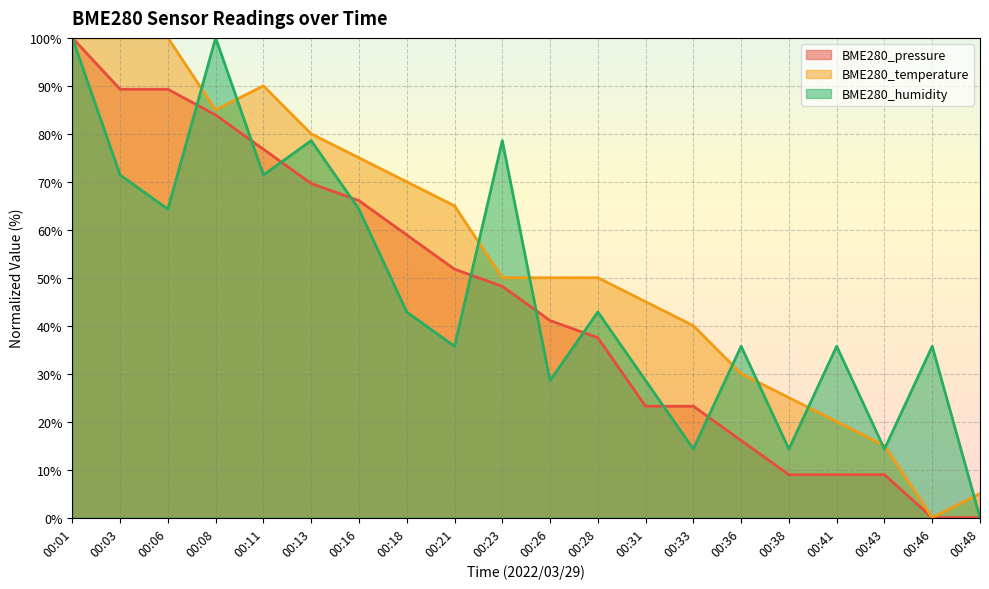

What is the sum of the BME280_temperature values at 00:41 and 00:48?

25.0